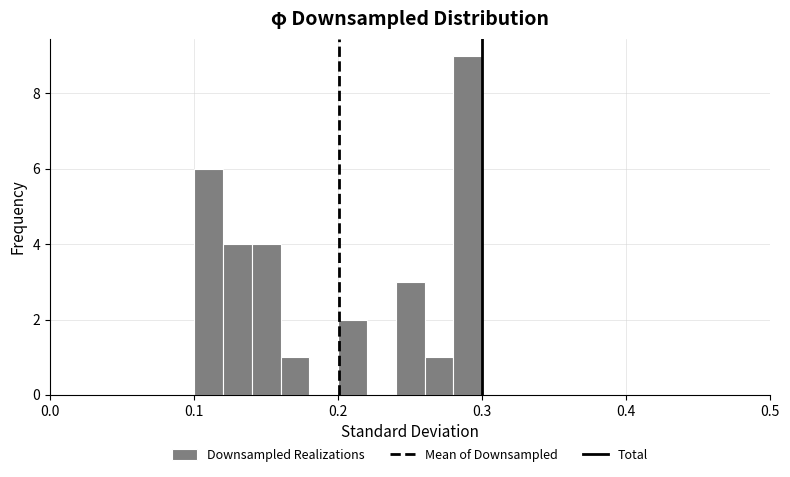

Around what value on the x-axis is the tallest bar? Give the approximate position of its centre, as read against the axis.

0.29